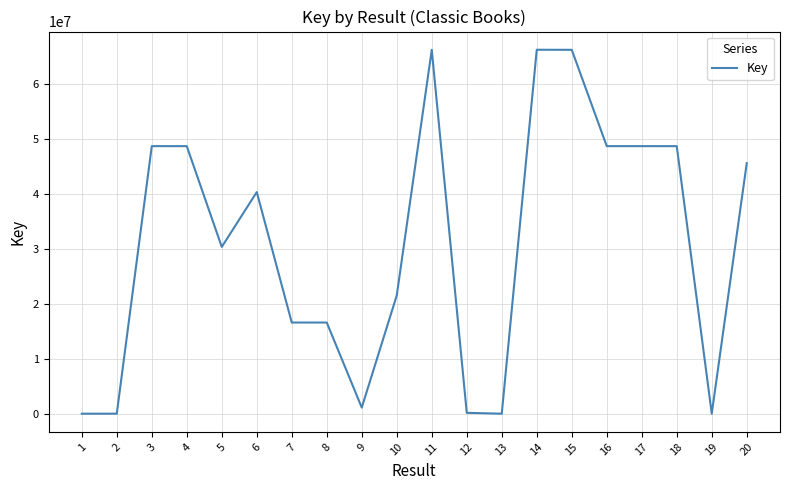

How many series are shown in this chart?

1